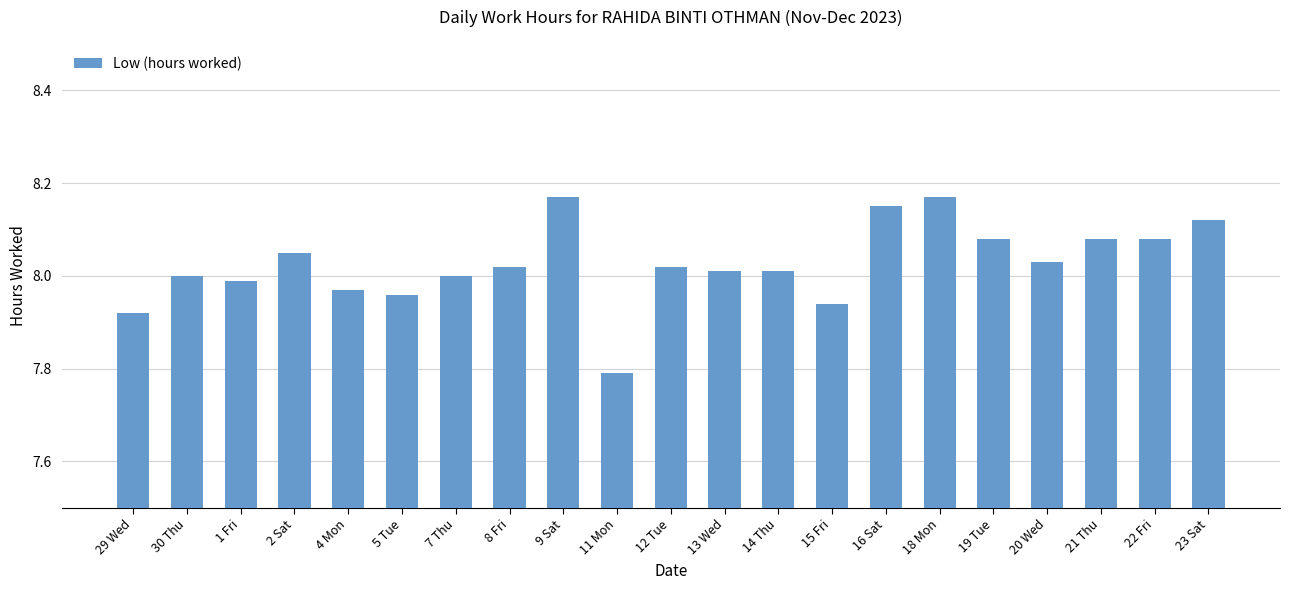

What is the sum of the values at 29 Wed and 23 Sat?

16.0